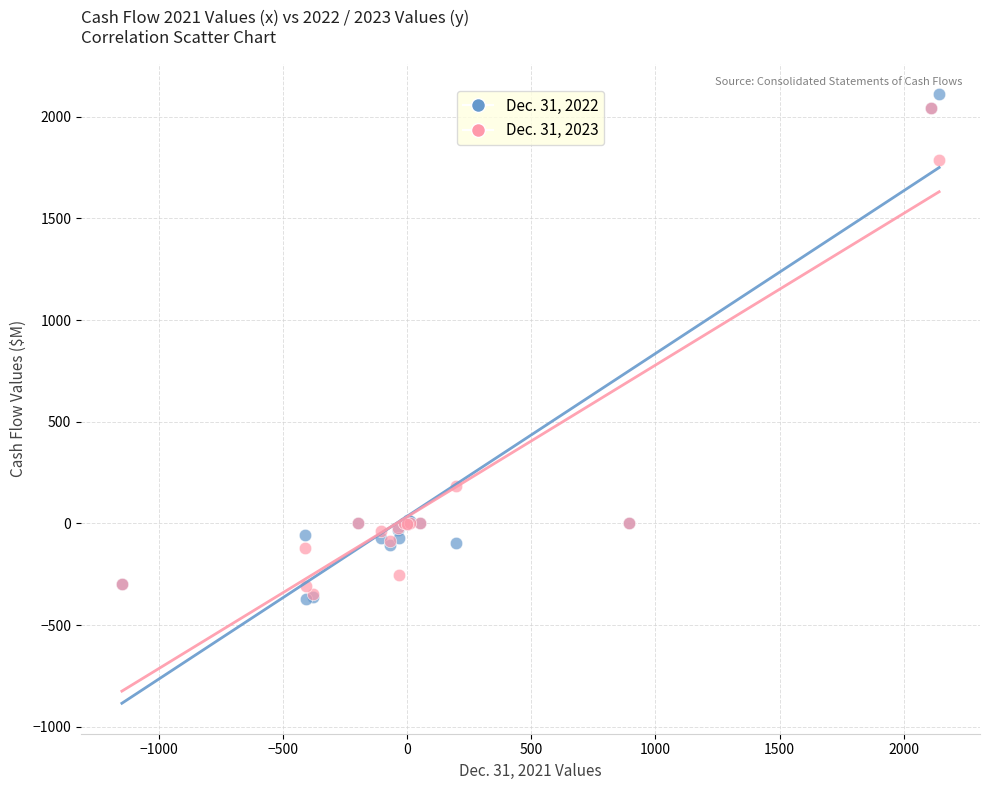

Across all series, what Y value is closest to 870?

184.9